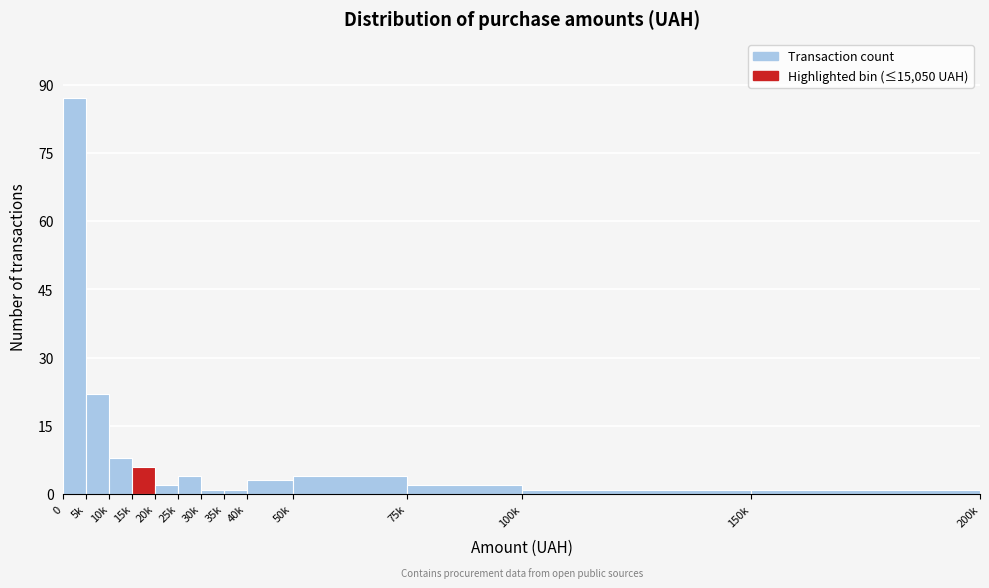

Reading left to right, list all the values displayed in this chart.

0=87	5k=22	10k=8	15k=6	20k=2	25k=4	30k=1	35k=1	40k=3	50k=4	75k=2	100k=1	150k=1